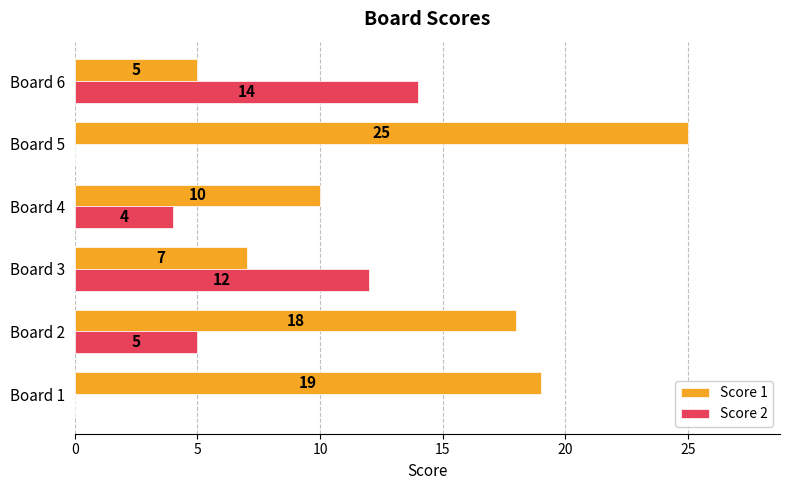

What is the maximum value shown in the chart?

25